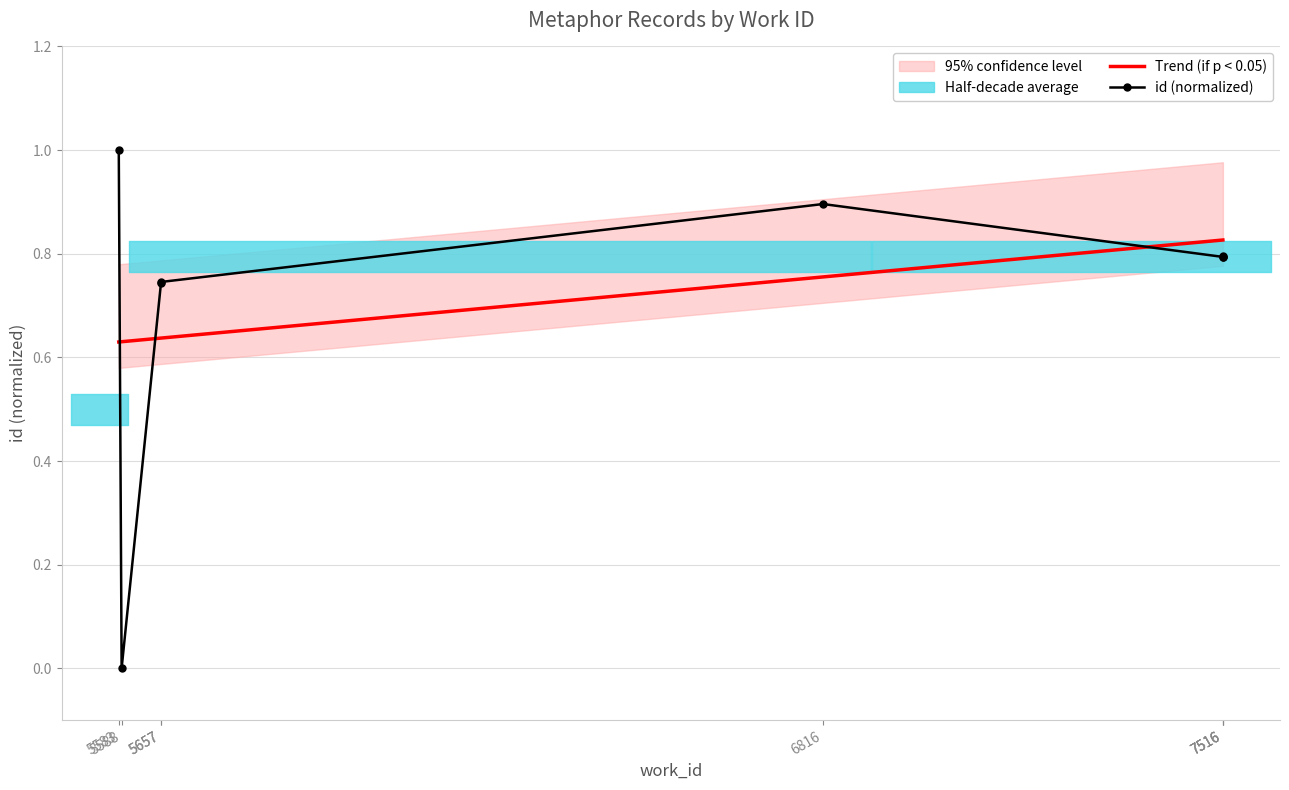

How many lines are shown in the chart?

2